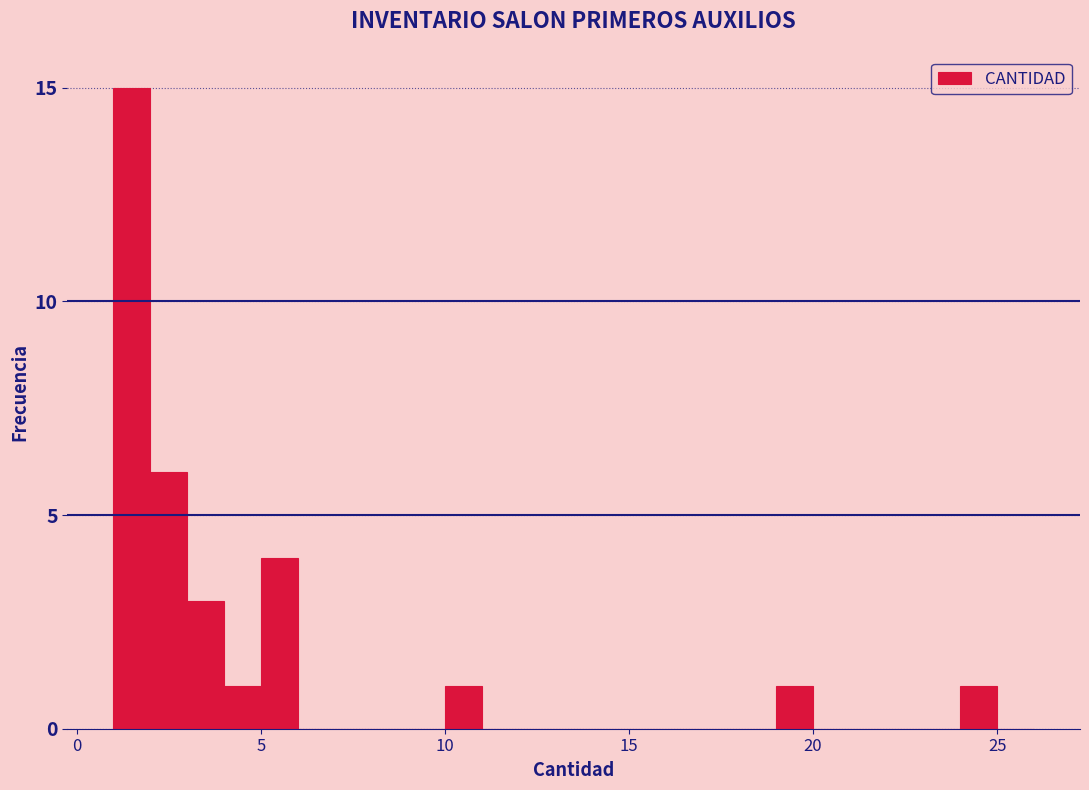

Around what value on the x-axis is the tallest bar? Give the approximate position of its centre, as read against the axis.

1.5